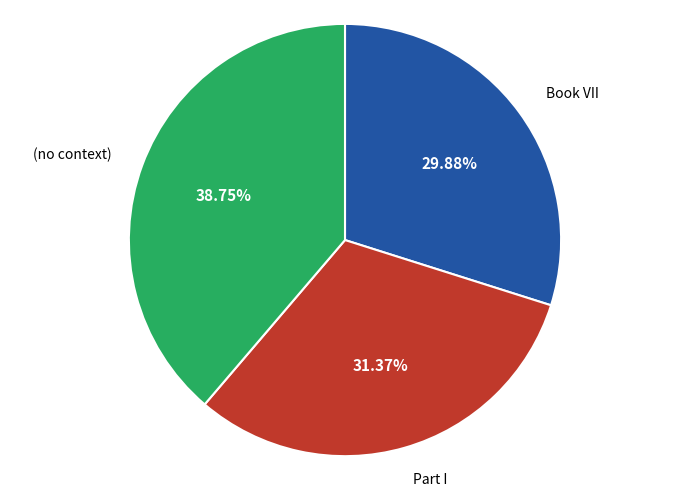

Is there any slice that represents more than half of the pie?

No